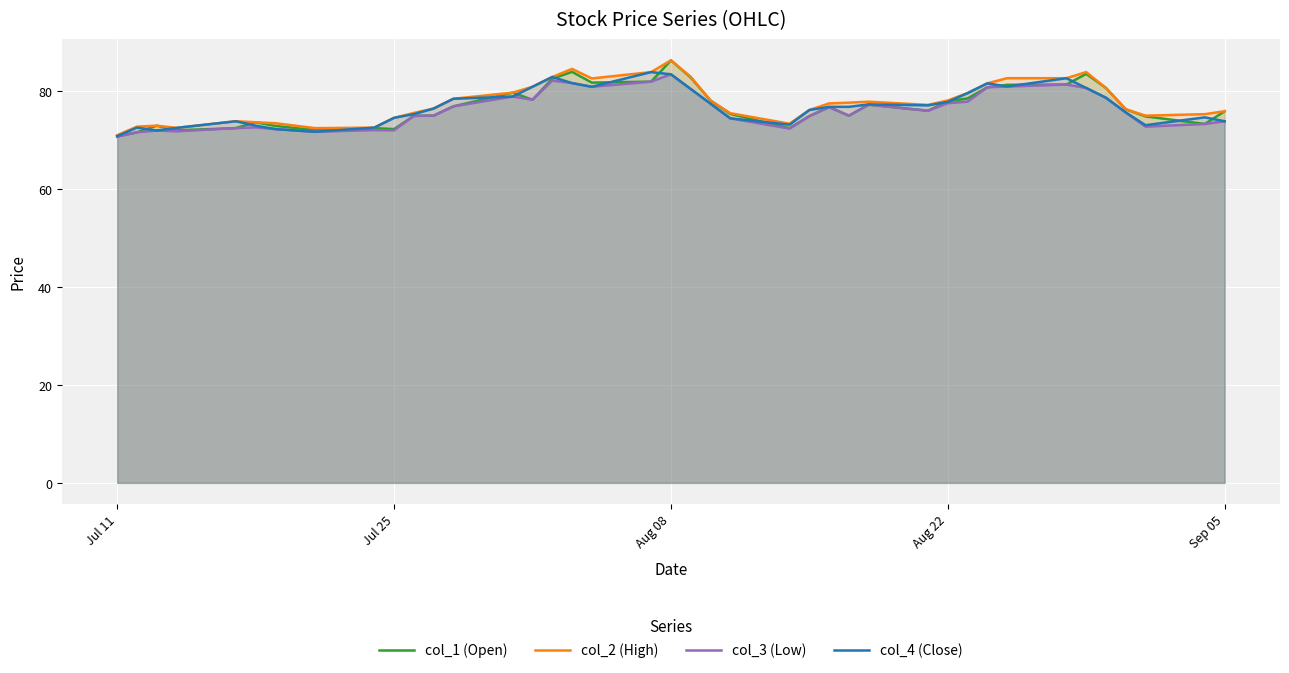

At how many categories does at least one series exceed 78?

17